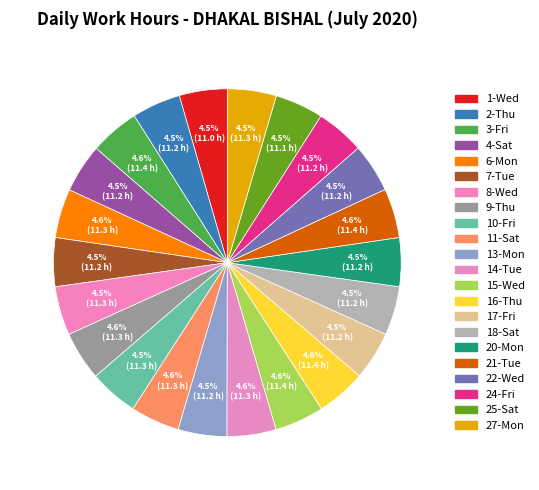

Which slice is the largest?

16-Thu